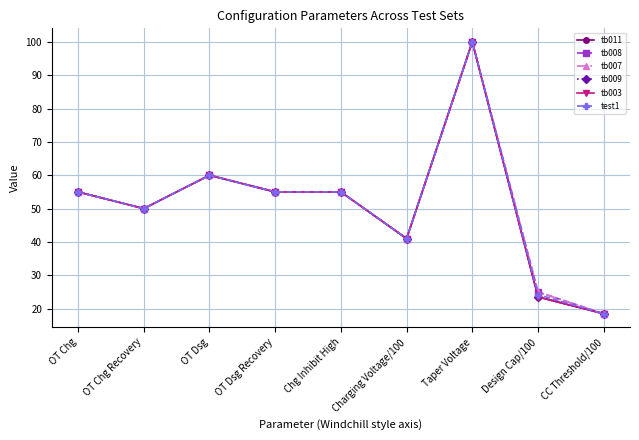

What is the sum of all tb008 values?

459.4